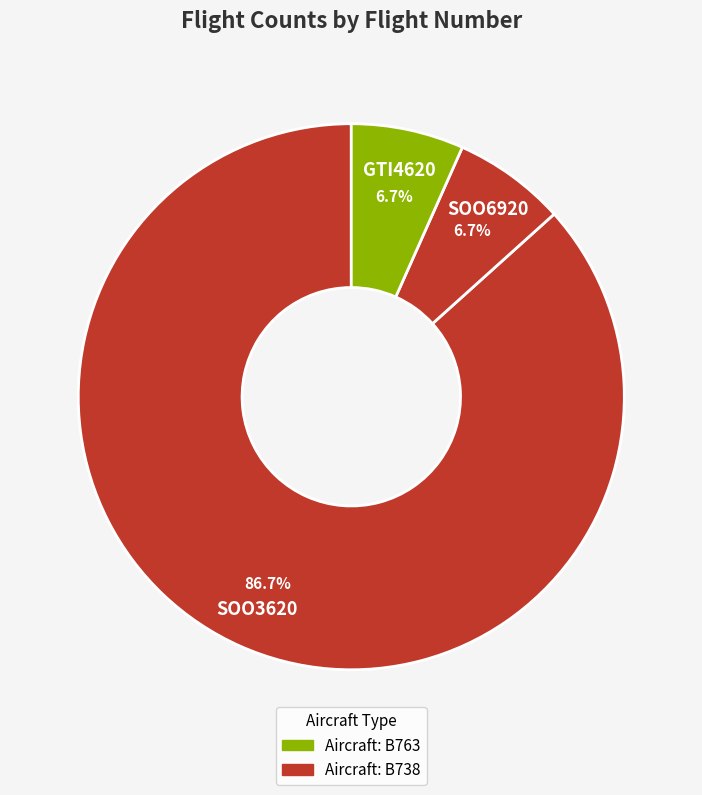

Is there any slice that represents more than half of the pie?

Yes